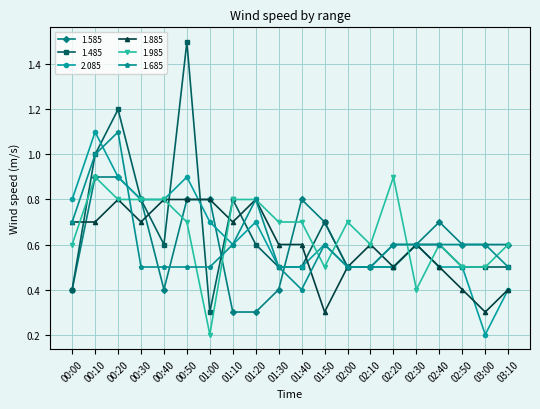

At which label does 1.485 reach its peak?

00:50